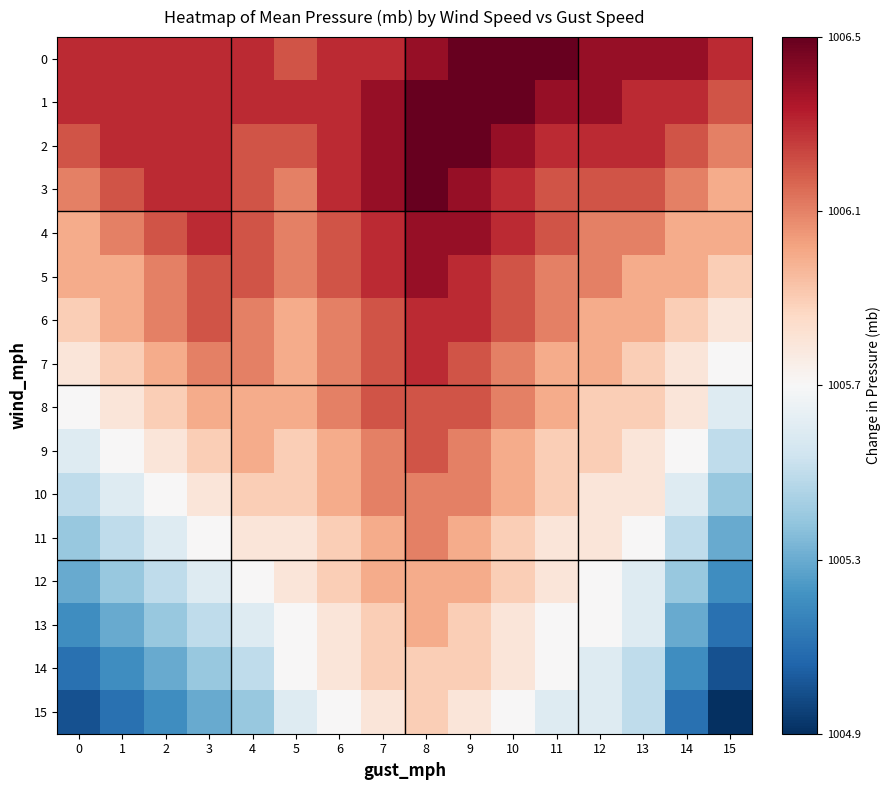

What is the total value across all series at 15?

-1.2